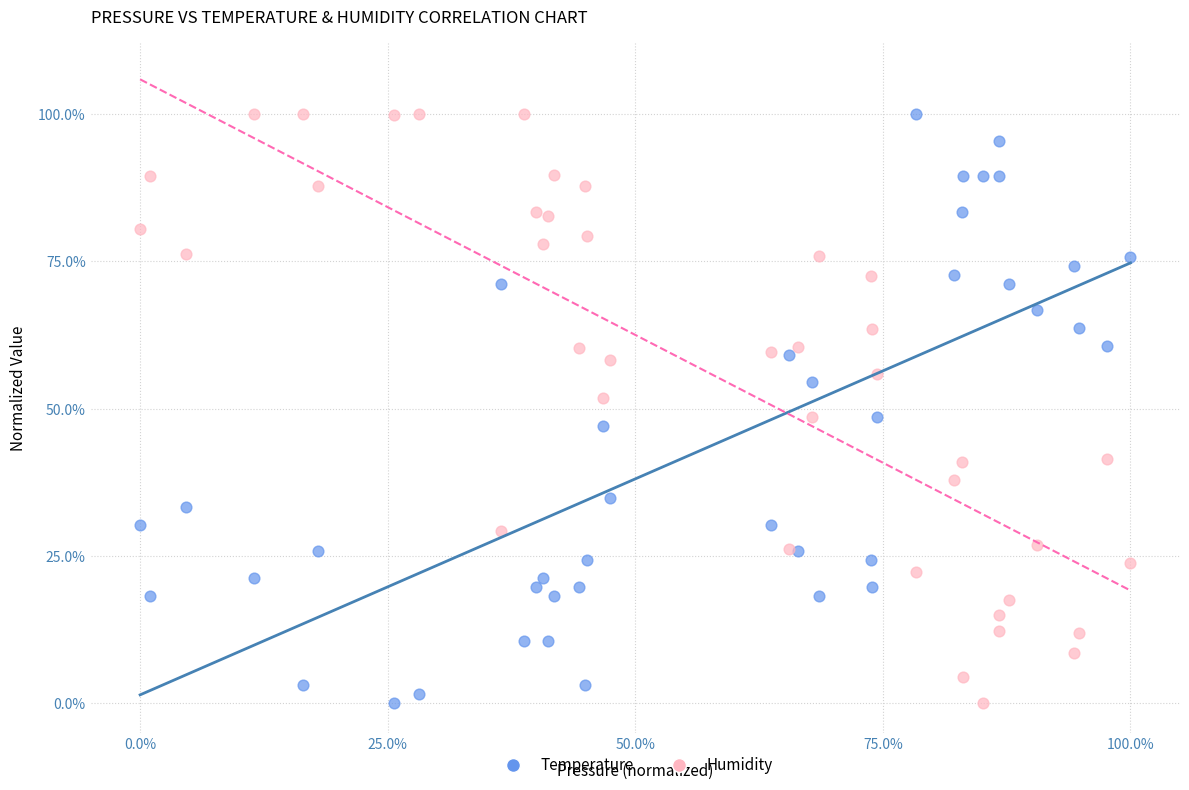

What are all the series names shown in the legend?

Temperature, Humidity